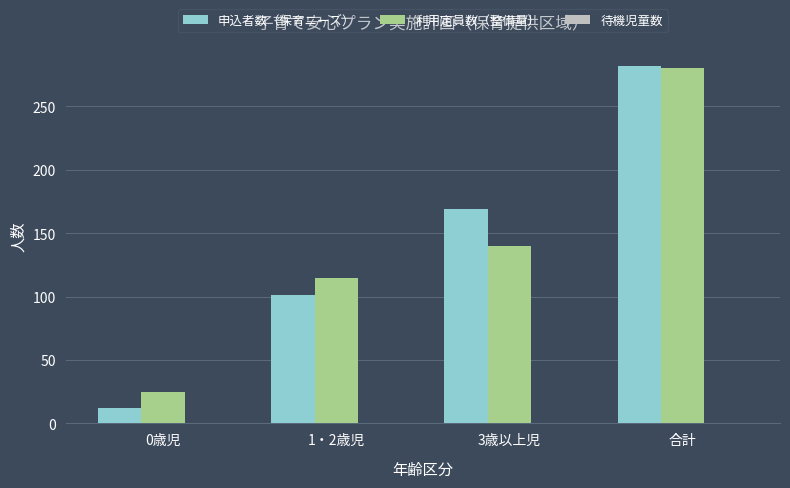

Rank the series at 3歳以上児 from lowest to highest value.

利用定員数（整備量）, 申込者数（保育ニーズ）